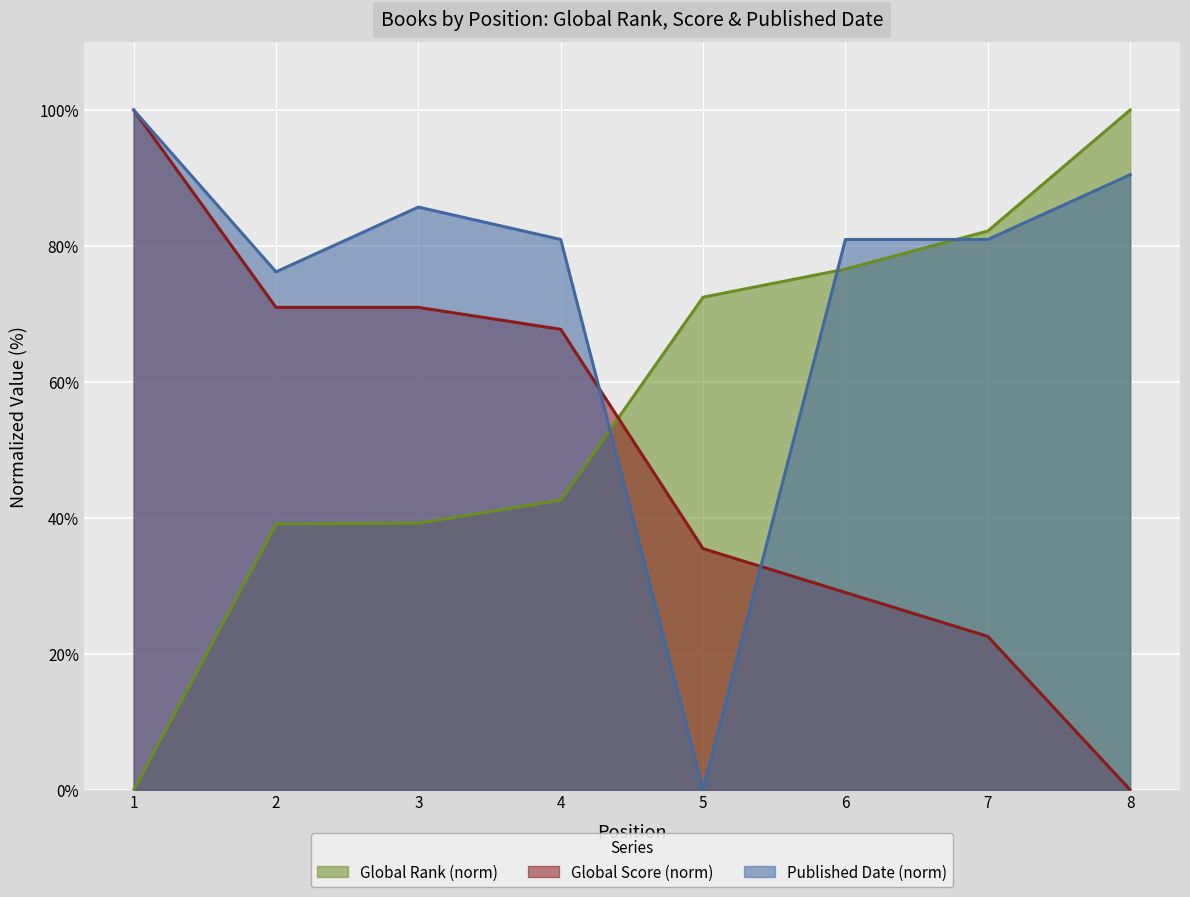

What is the difference between the second highest and second lowest values in the Global Score series?

48.4